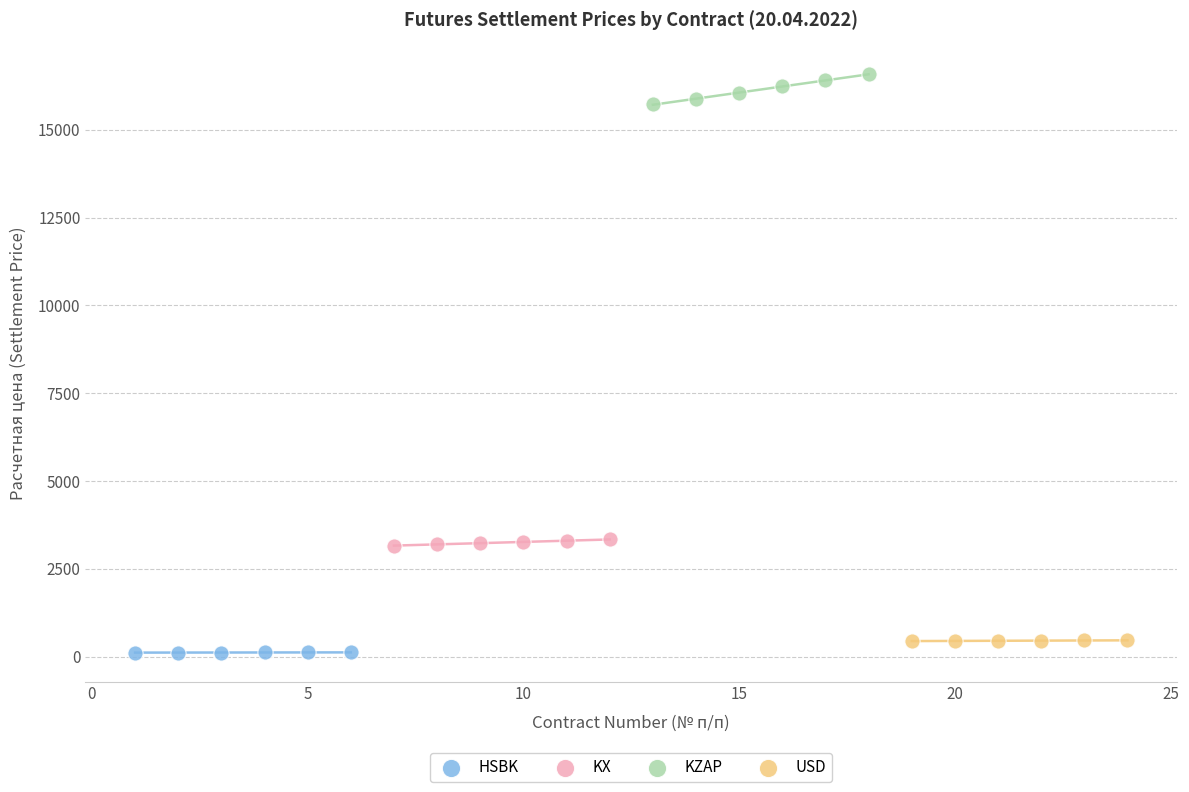

Which series reaches the maximum Y coordinate?

KZAP